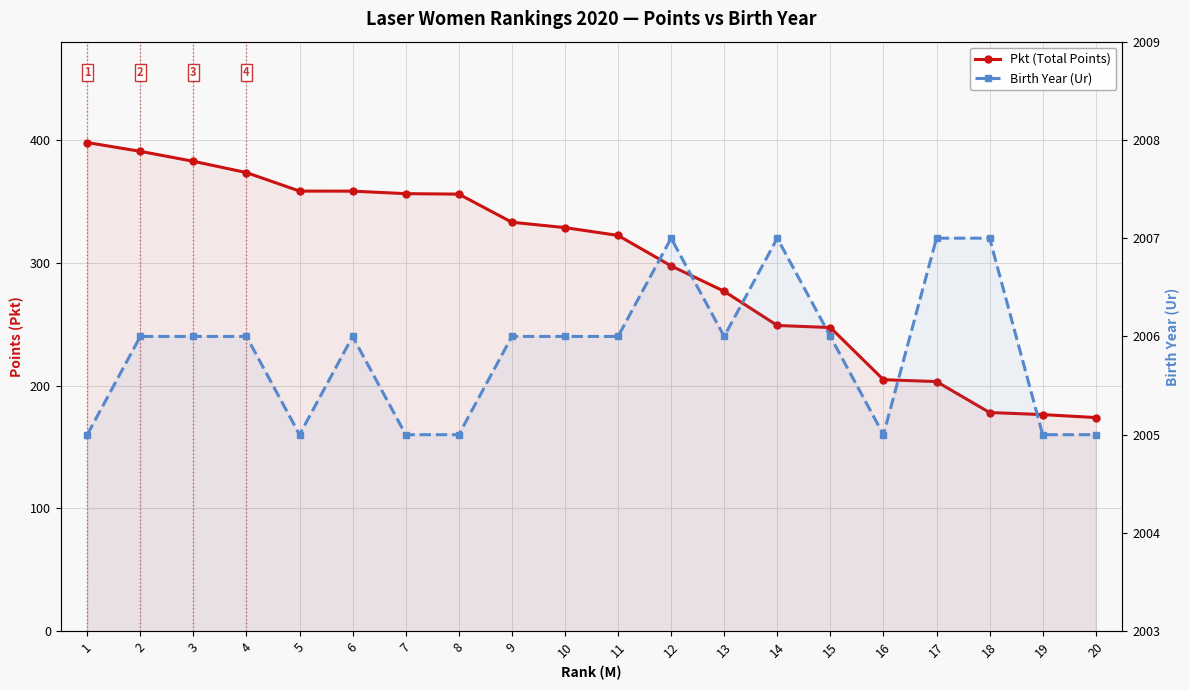

True or false: Birth Year (Ur) and Pkt (Total Points) intersect in this chart.

False